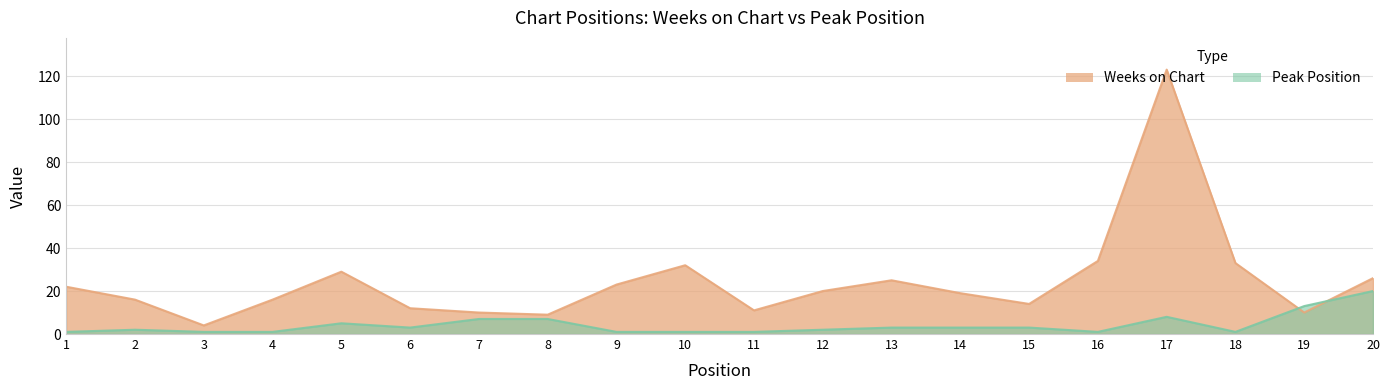

Between 2 and 14, which series saw the biggest shift?

Weeks on Chart